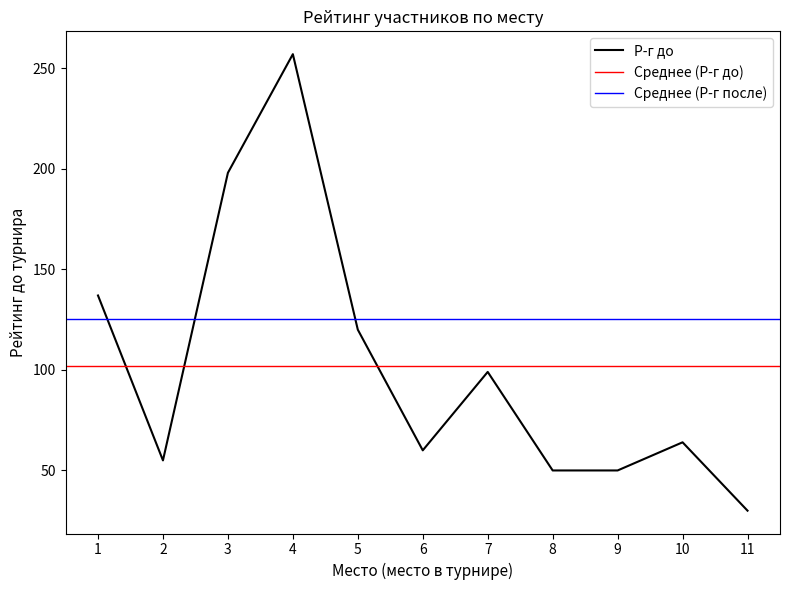

The Р-г до series shows 99 at 7. True or false?

True